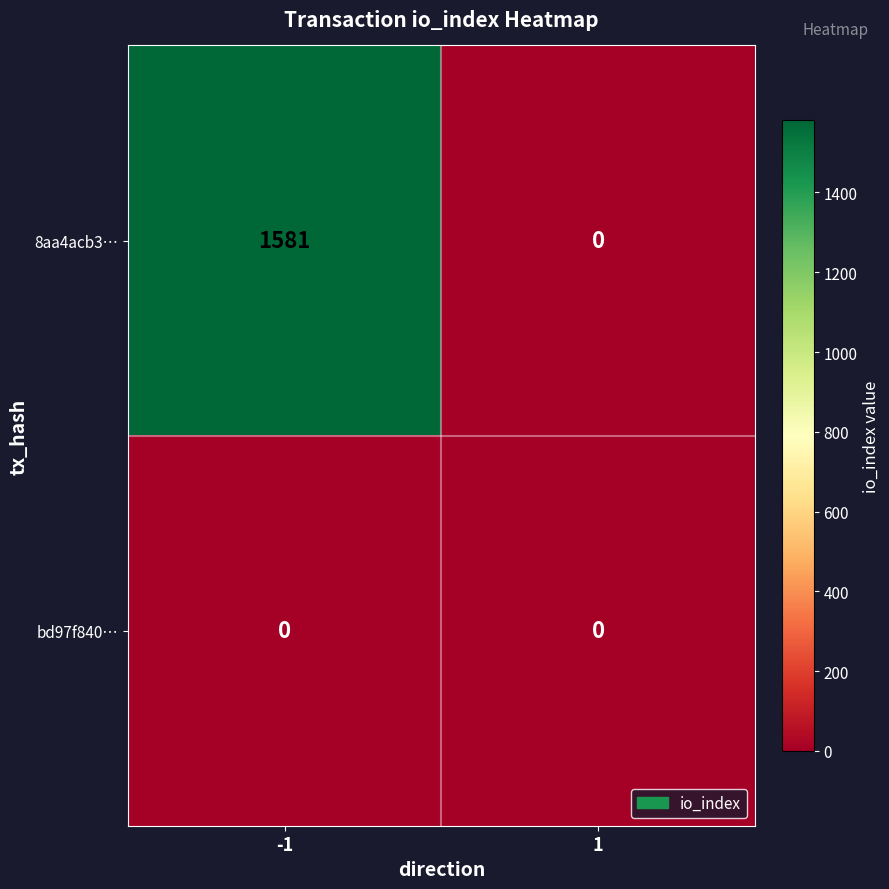

What is the difference between the 8aa4acb3… values at 1 and -1?

1581